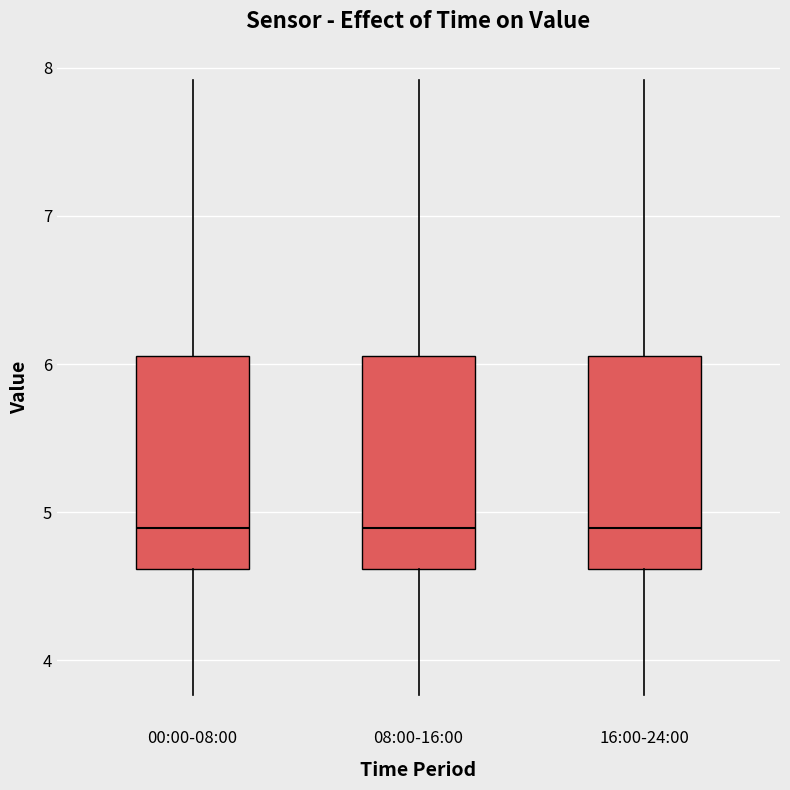

Where is the upper edge of the box for 08:00-16:00 on the y-axis? The values are not printed on the chart, so give them approximately, as read against the axis.

6.1